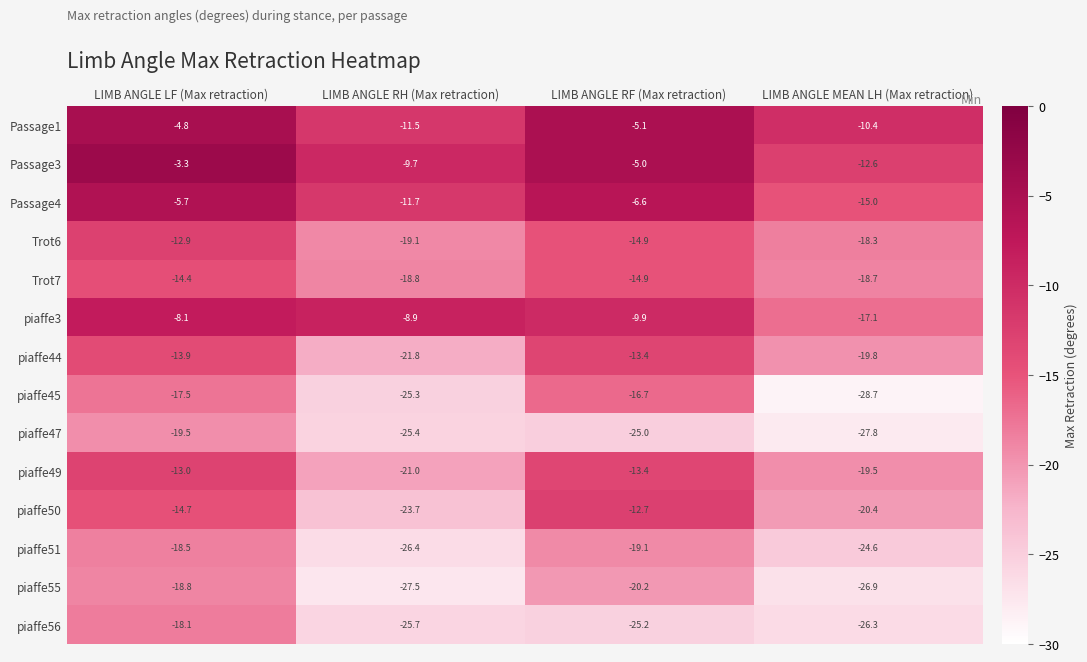

The value of piaffe49 at LIMB ANGLE RF (Max retraction) is -3.7. True or false?

False